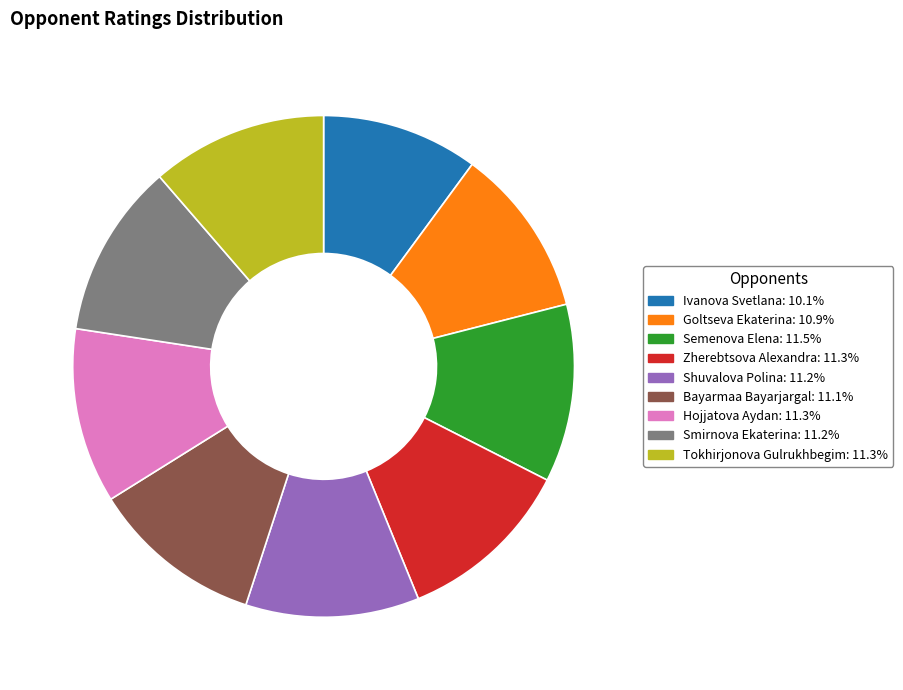

Is Smirnova Ekaterina the majority of the pie?

No